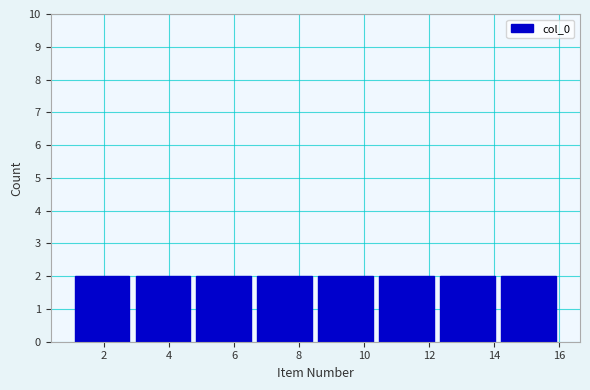

Reading left to right, list every bar in this chart as the range it spans on the x-axis followed by its height. Neither the bar edges nor the heights are printed on the chart, so give them approximately, as read against the axes.

1.0 to 2.8: 2
2.8 to 4.8: 2
4.8 to 6.6: 2
6.6 to 8.6: 2
8.6 to 10.4: 2
10.4 to 12.2: 2
12.2 to 14.2: 2
14.2 to 16.0: 2